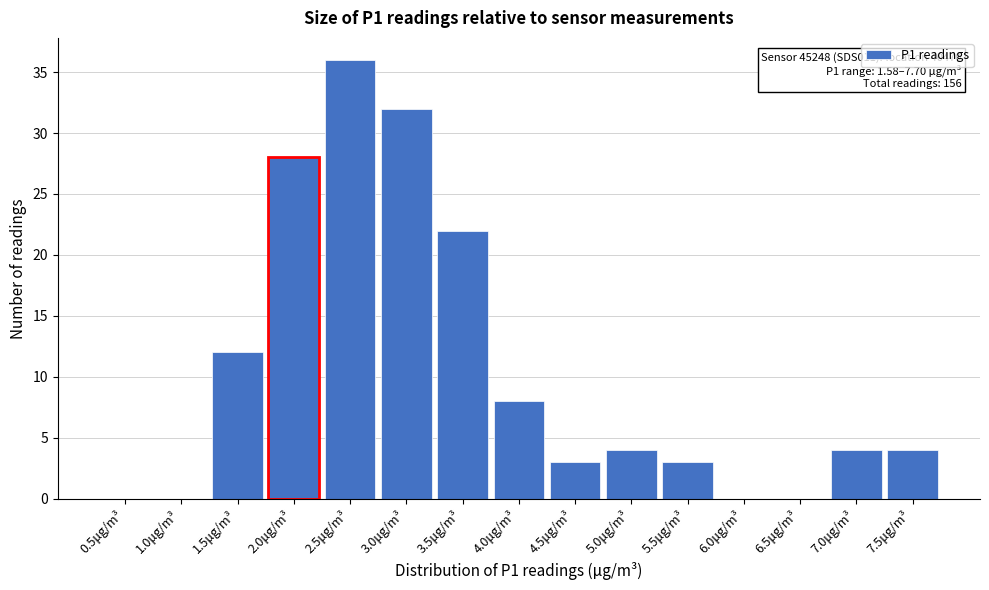

Reading left to right, what are all the values shown in this chart?

0.5μg/m³=0	1.0μg/m³=0	1.5μg/m³=12	2.0μg/m³=28	2.5μg/m³=36	3.0μg/m³=32	3.5μg/m³=22	4.0μg/m³=8	4.5μg/m³=3	5.0μg/m³=4	5.5μg/m³=3	6.0μg/m³=0	6.5μg/m³=0	7.0μg/m³=4	7.5μg/m³=4